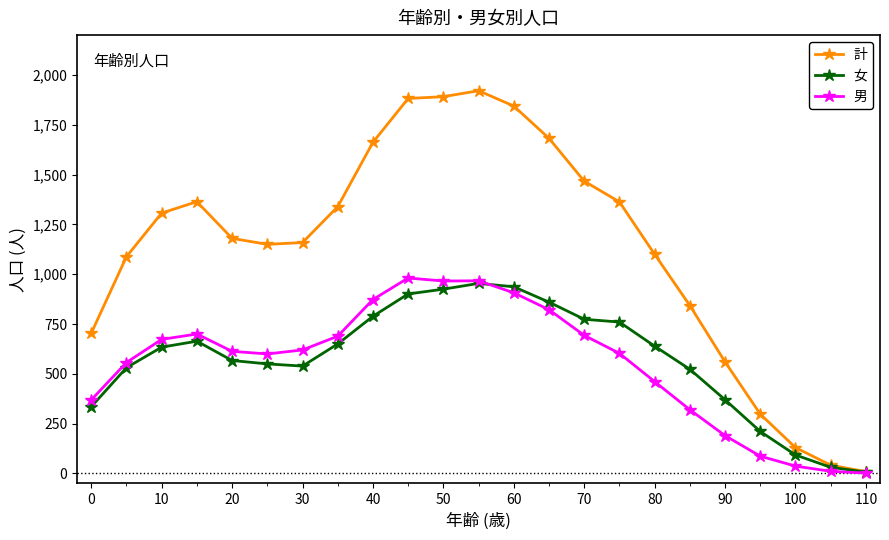

What is the maximum value shown in the chart?

1921